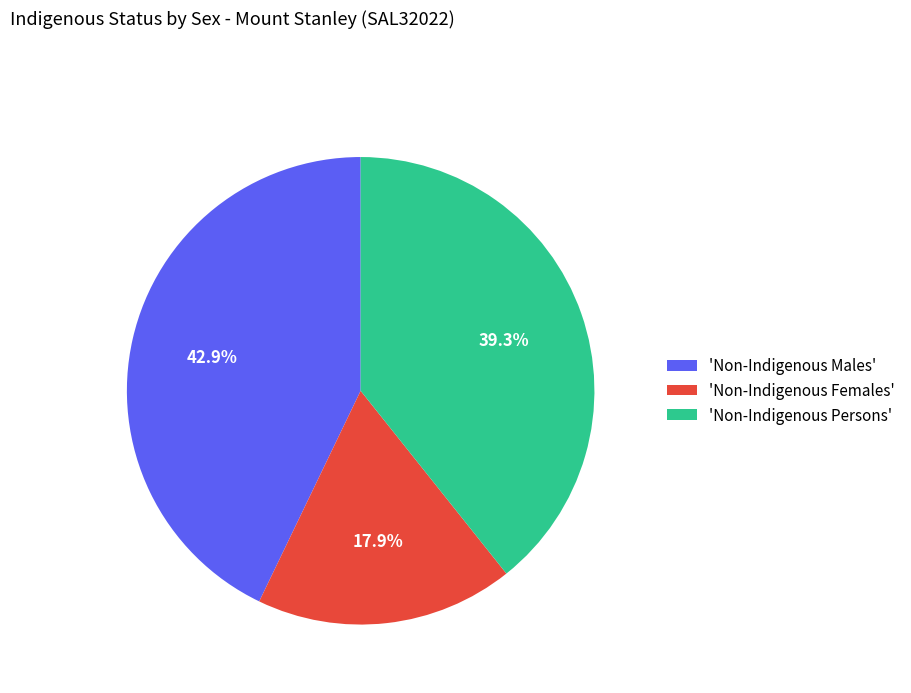

What is the largest slice in the pie chart?

'Non-Indigenous Males'